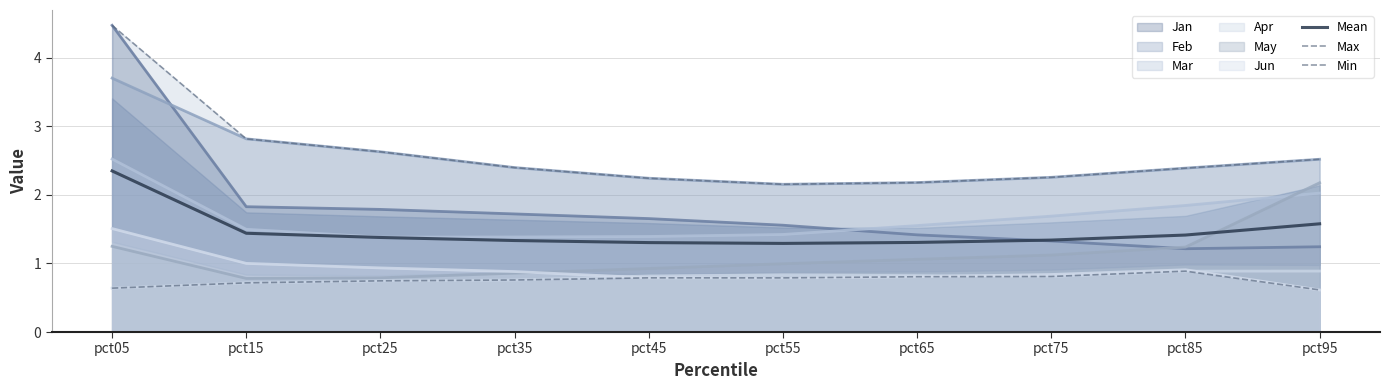

True or false: Max and Mean cross at least once.

False